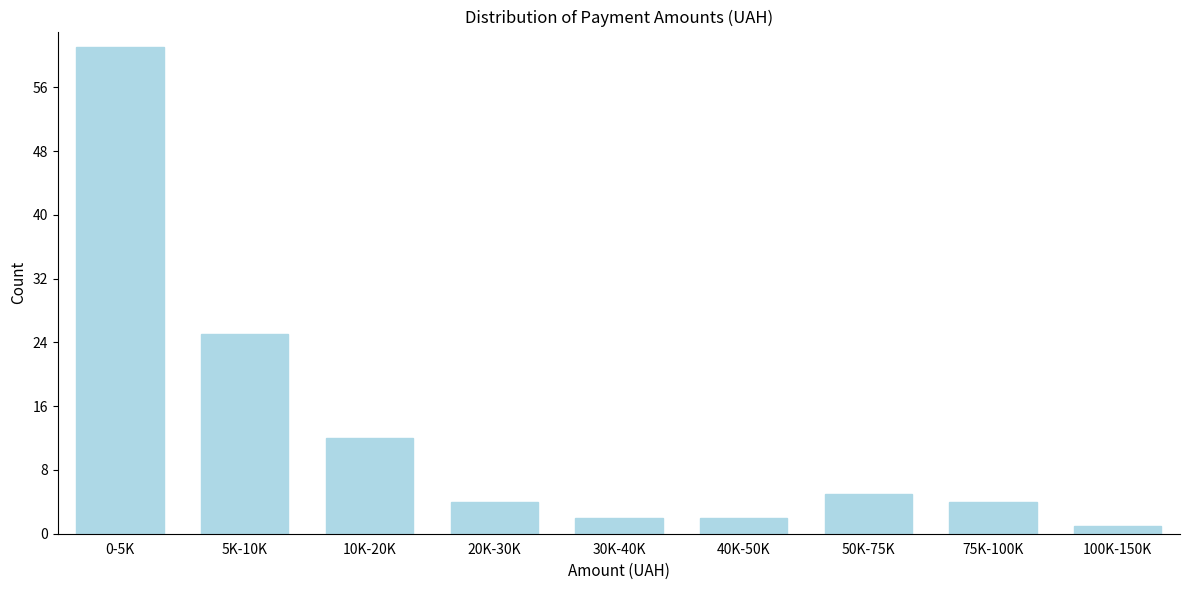

Reading left to right, what are all the values shown in this chart?

0-5K=61	5K-10K=25	10K-20K=12	20K-30K=4	30K-40K=2	40K-50K=2	50K-75K=5	75K-100K=4	100K-150K=1